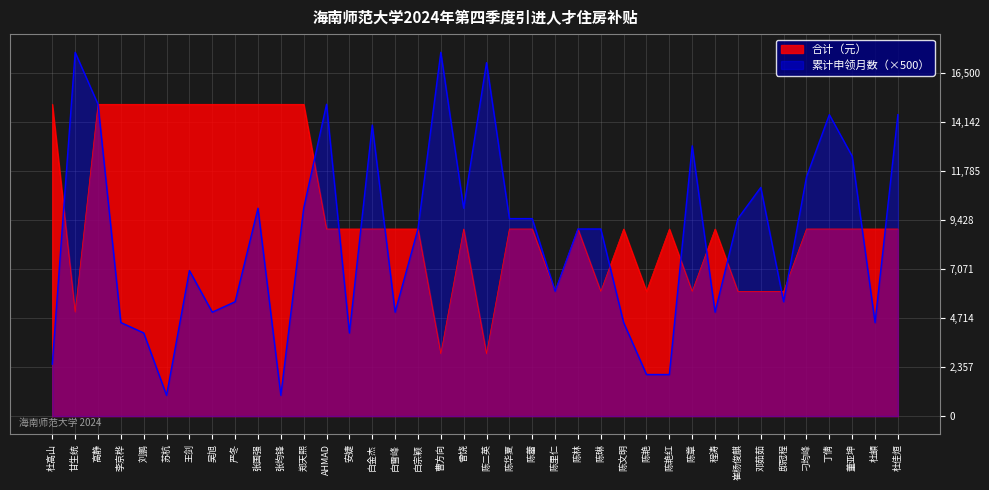

What is the sum of the 合计（元） values at 陈章 and 陈华夏?

15000